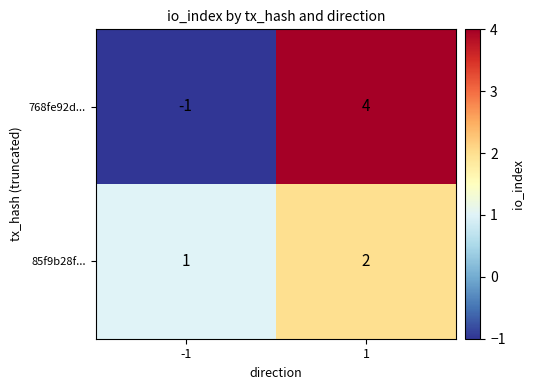

Rank the series by their maximum value, from lowest to highest.

85f9b28f..., 768fe92d...